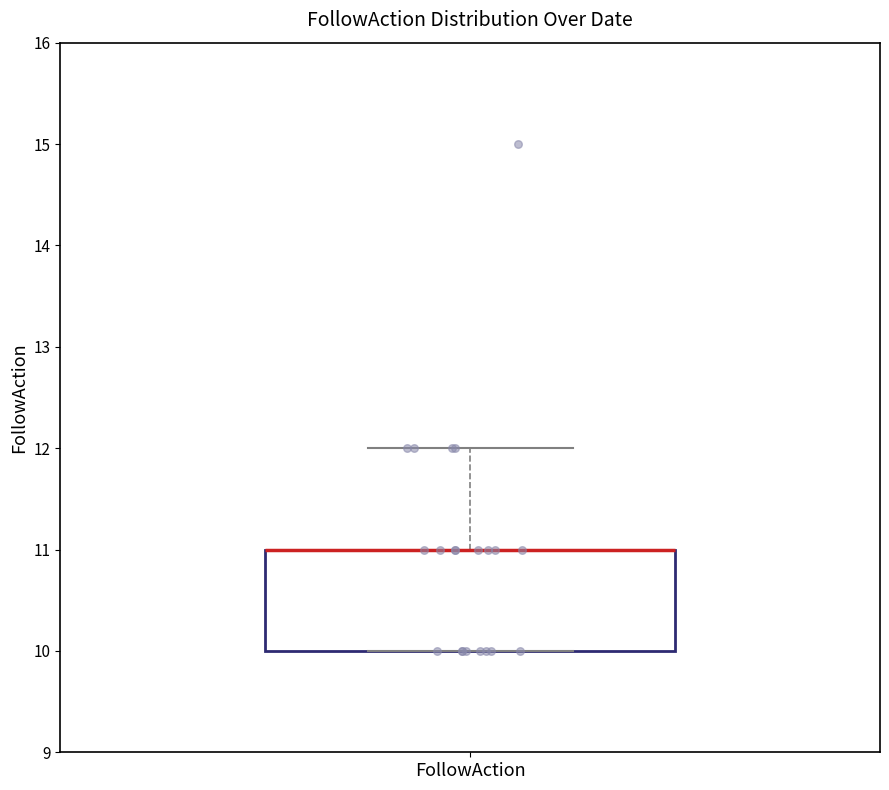

Read this box plot against the y-axis: the position of the median line, the range covered by the box, and the ends of both whiskers. The values are not printed on the chart, so give them approximately, as read against the axis.

median 11 (drawn on the box's upper edge), box 10 to 11, whiskers 10 to 12